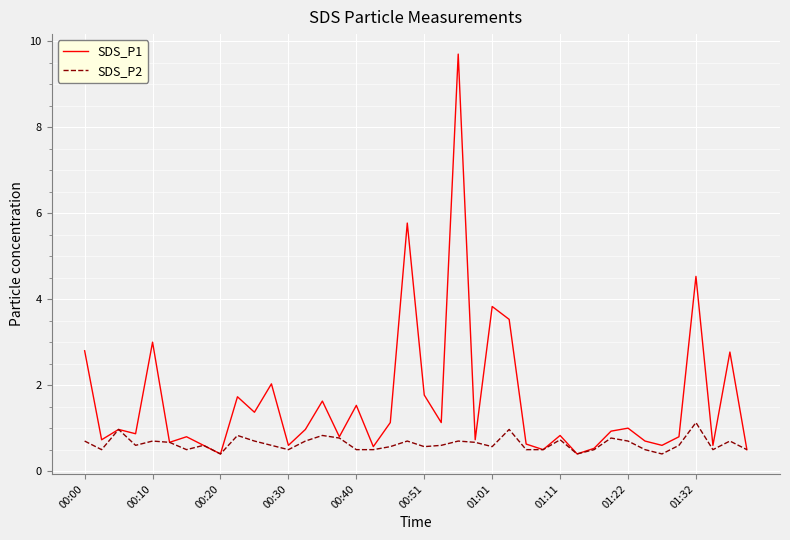

Rank the series by their maximum value, from highest to lowest.

SDS_P1, SDS_P2